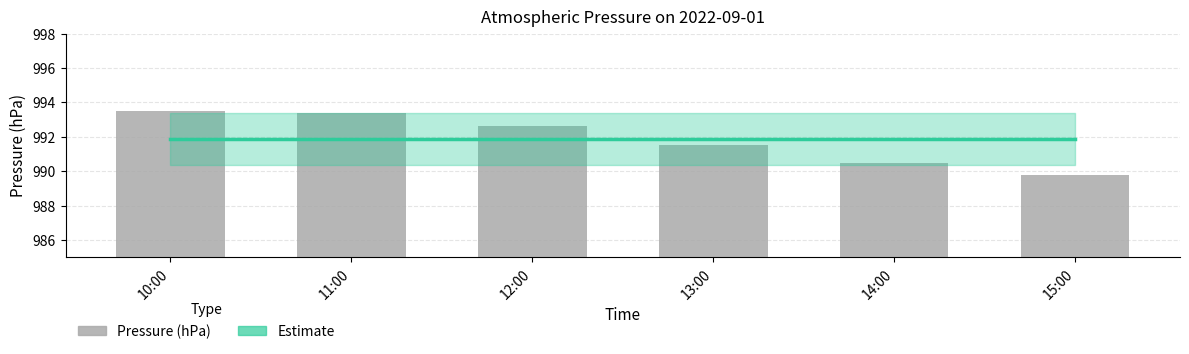

Which series has the largest total across all categories?

Estimate